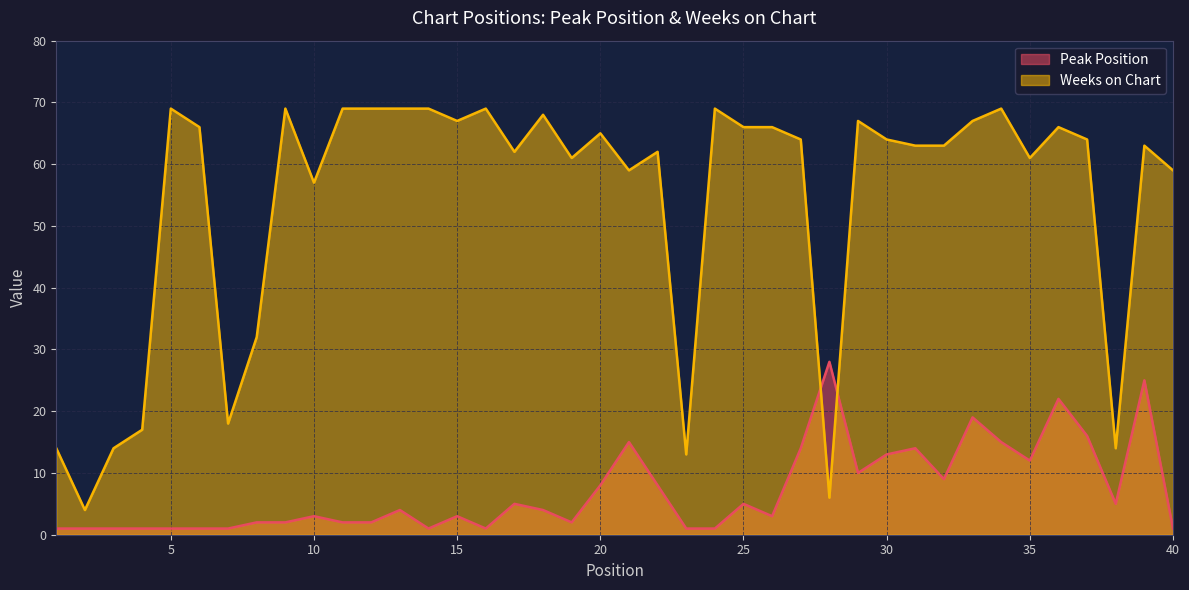

Between which two adjacent categories do Peak Position and Weeks on Chart first intersect?

27 and 28